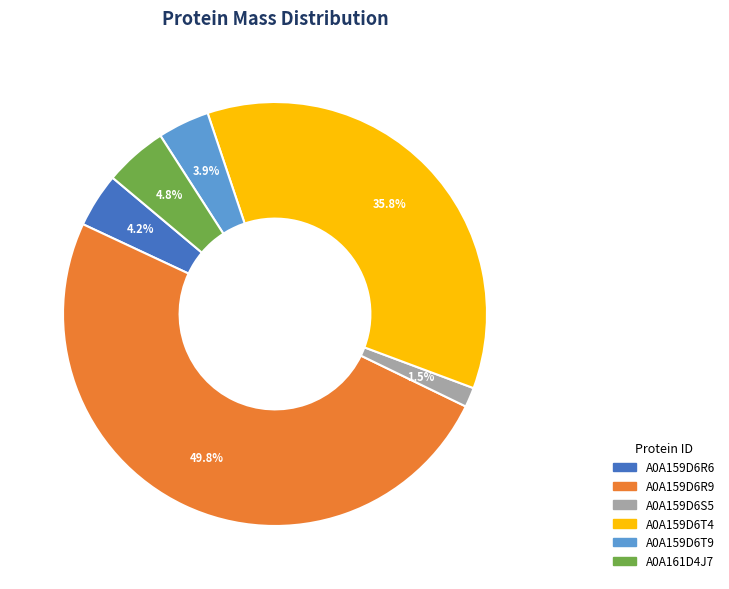

Is A0A161D4J7 the majority of the pie?

No